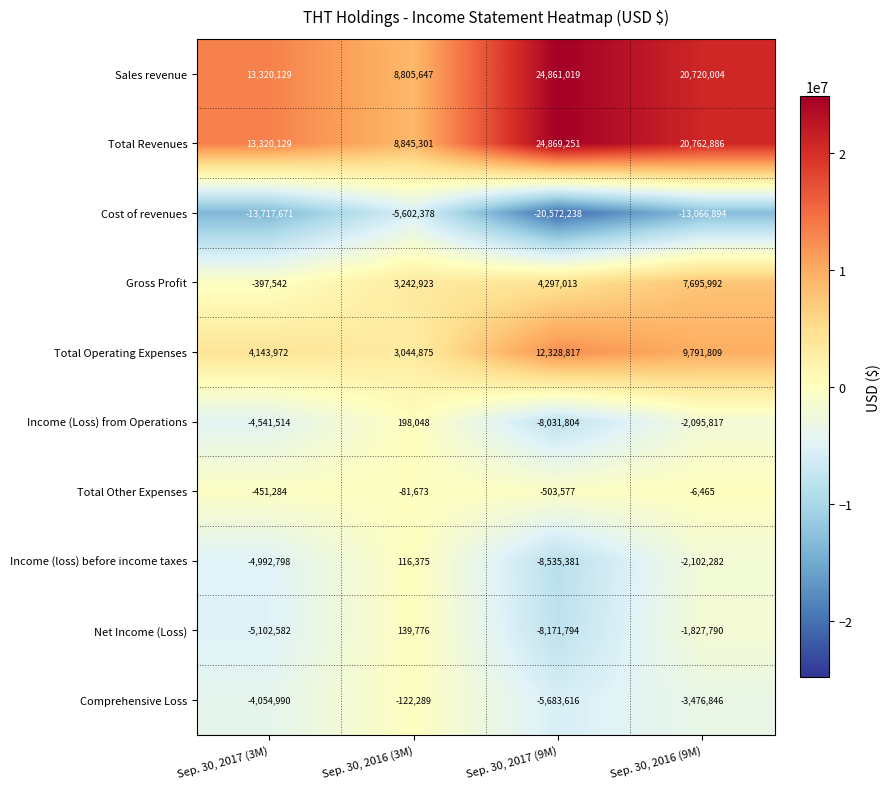

What is the sum of all Comprehensive Loss values?

-13337741